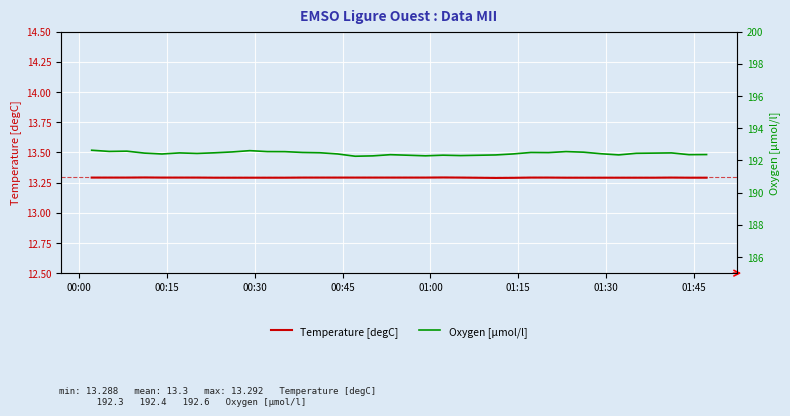

What is the lowest value of the Temperature [degC] series?

13.3